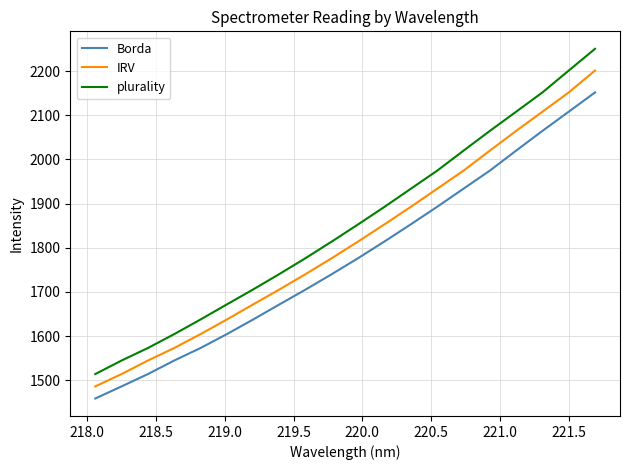

What is the minimum value shown in the chart?

1458.7